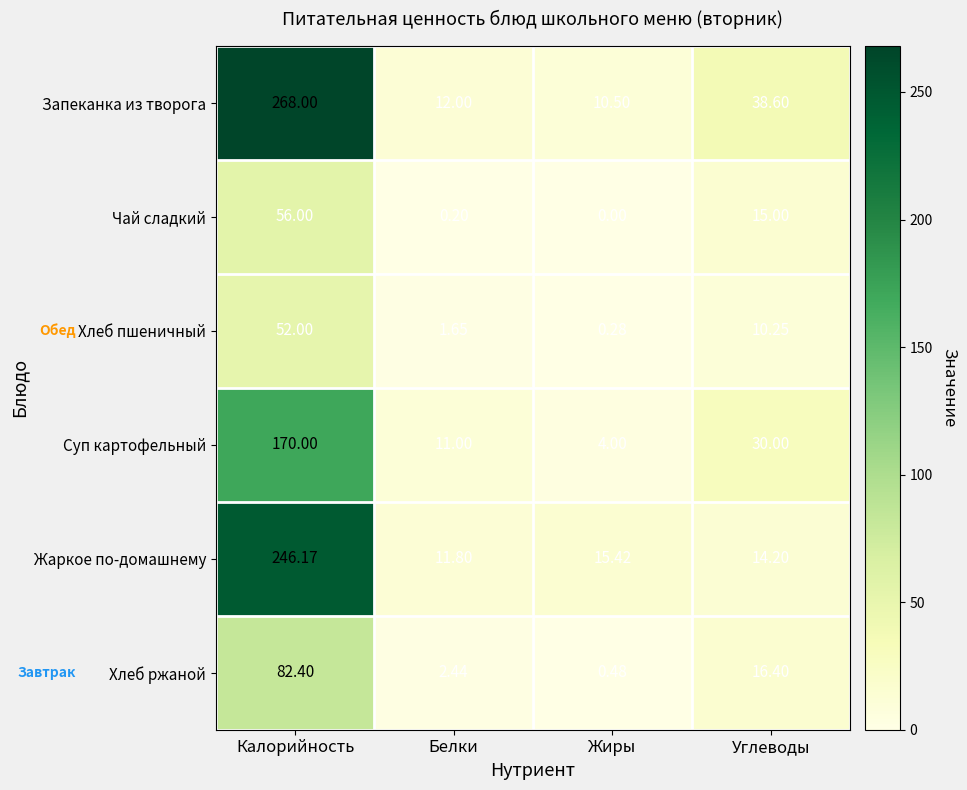

What is the difference between the highest and lowest values at Жиры?

15.4